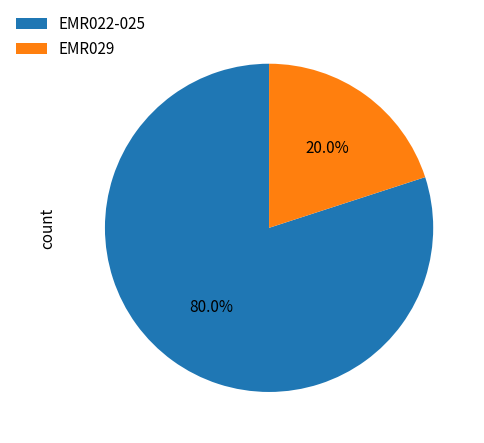

Approximately how many times larger is the value at EMR022-025 compared to EMR029?

4.0